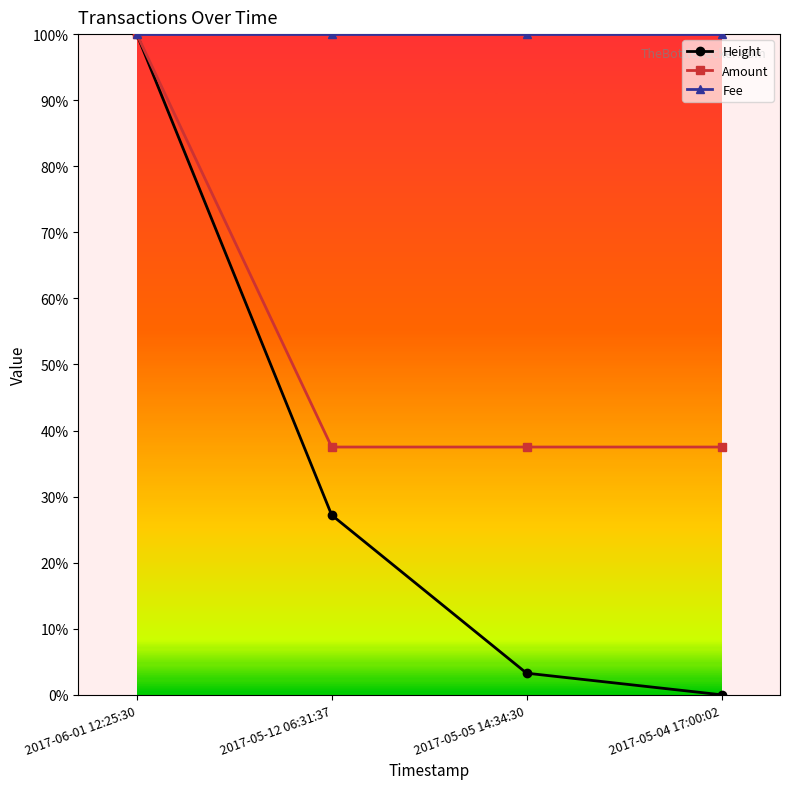

Where is Height nearest to the value 0?

2017-05-04 17:00:02